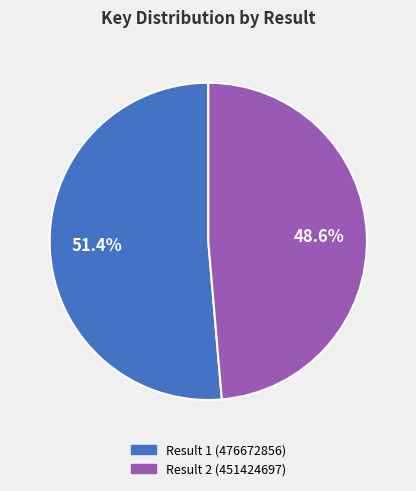

Is the sum of Result 1 (476672856) and Result 2 (451424697) greater than half?

Yes